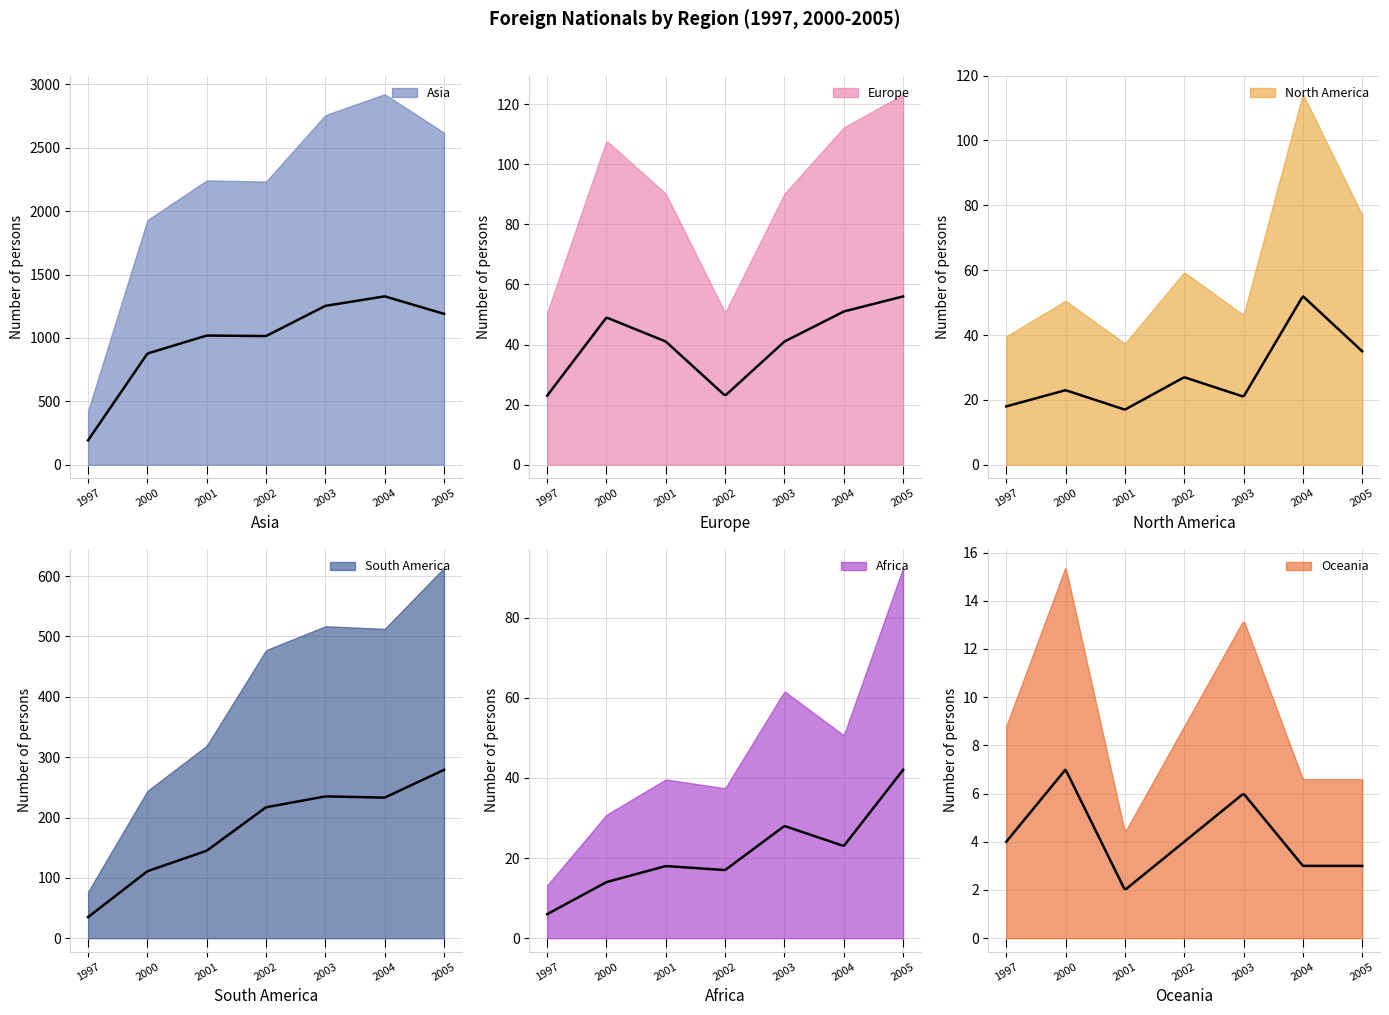

How many lines are shown in the chart?

6